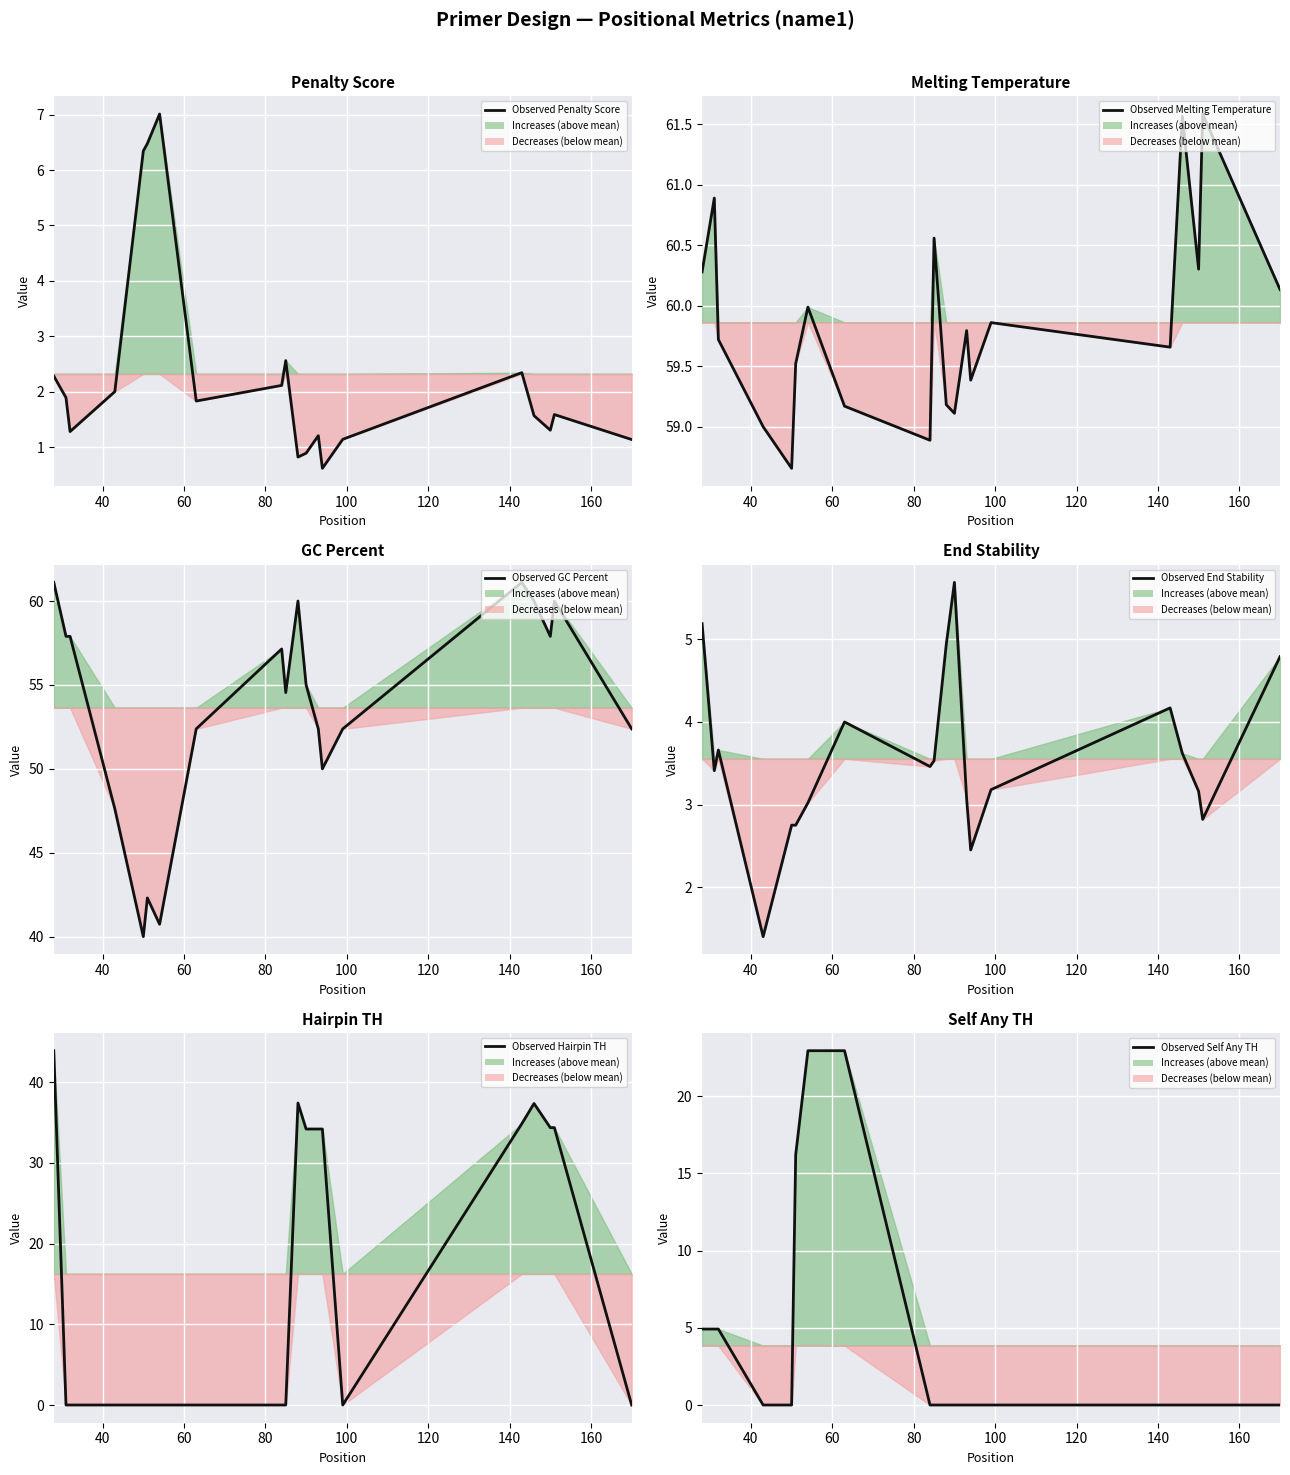

True or false: GC Percent and Penalty Score intersect in this chart.

False